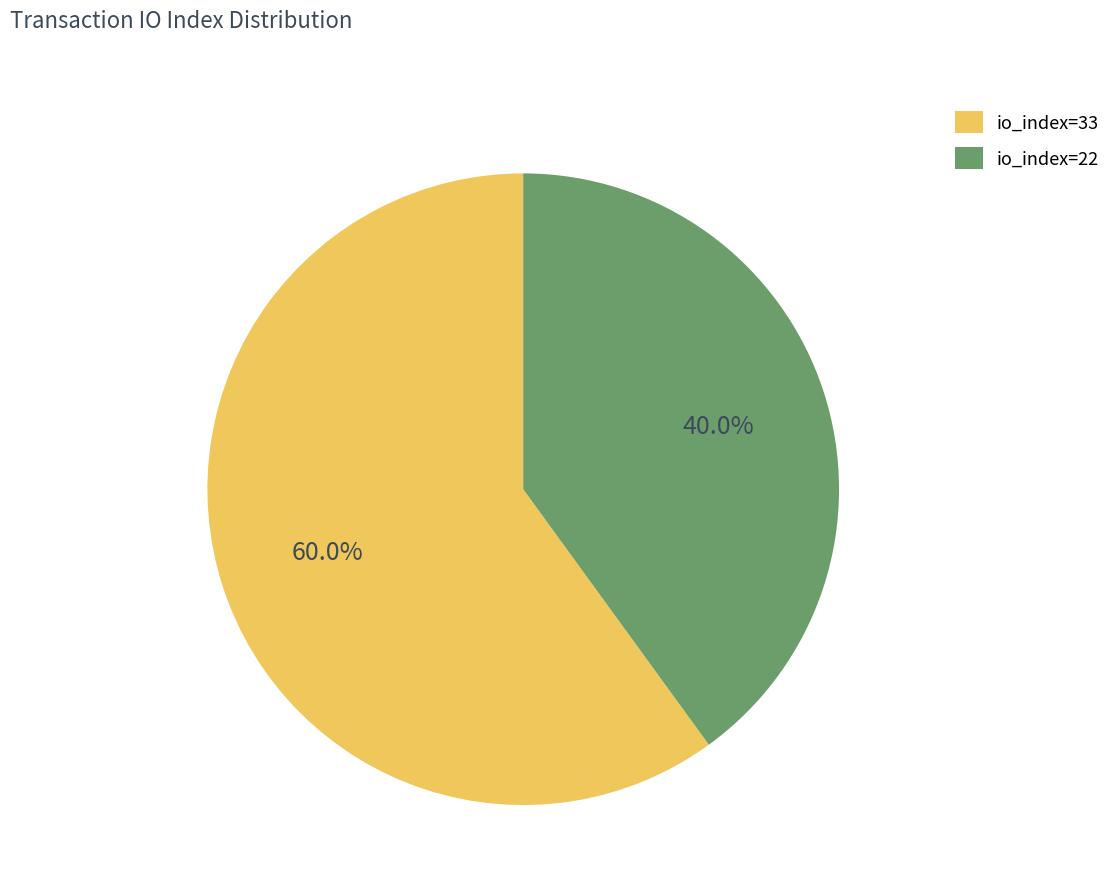

Count the number of slices in the pie.

2